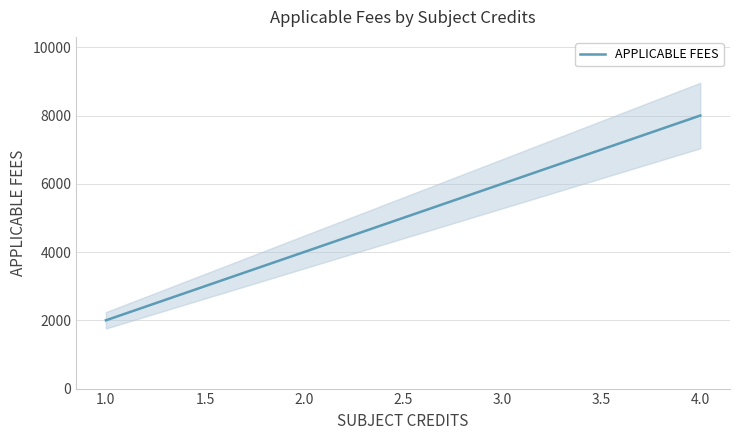

What is the average value?

5273